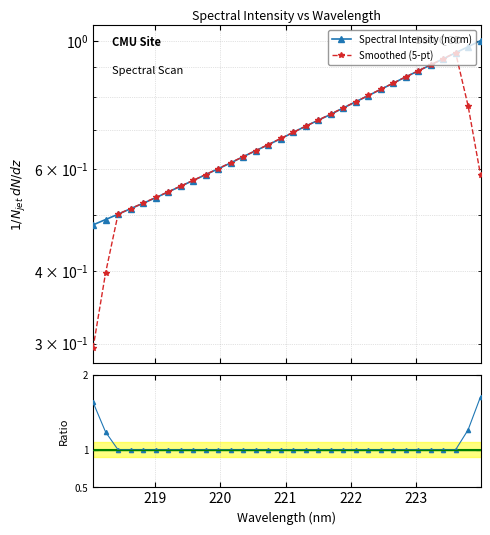

Reading left to right, extract all data points from this chart.

Spectral Intensity (norm): 0.5	0.5	0.5	0.5	0.5	0.5	0.5	0.6	0.6	0.6	0.6	0.6	0.6	0.6	0.7	0.7	0.7	0.7	0.7	0.7	0.8	0.8	0.8	0.8	0.8	0.9	0.9	0.9	0.9	1.0	1.0	1.0
Smoothed (5-pt): 0.3	0.4	0.5	0.5	0.5	0.5	0.5	0.6	0.6	0.6	0.6	0.6	0.6	0.6	0.7	0.7	0.7	0.7	0.7	0.7	0.8	0.8	0.8	0.8	0.8	0.9	0.9	0.9	0.9	1.0	0.8	0.6
Ratio to Smoothed: 1.6	1.2	1.0	1.0	1.0	1.0	1.0	1.0	1.0	1.0	1.0	1.0	1.0	1.0	1.0	1.0	1.0	1.0	1.0	1.0	1.0	1.0	1.0	1.0	1.0	1.0	1.0	1.0	1.0	1.0	1.3	1.7